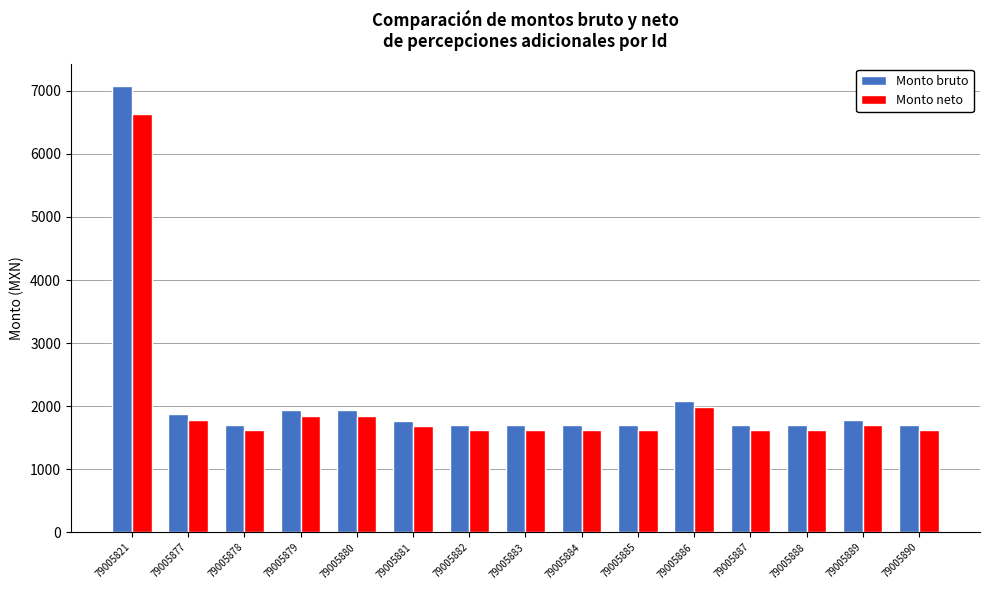

How many distinct data groups are displayed?

2